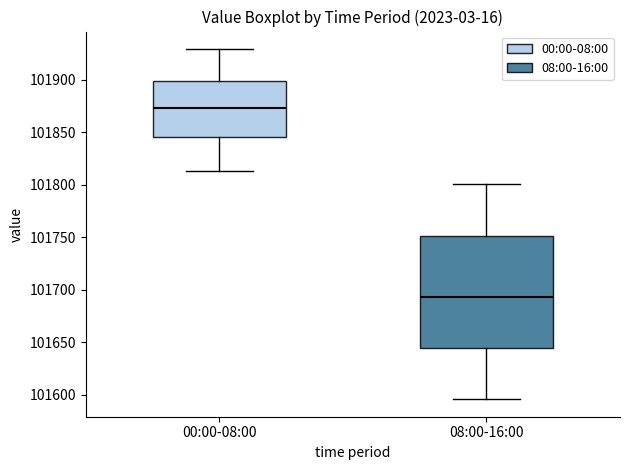

Reading left to right, transcribe this box plot: for each box, give where its median line is, the range the box spans, and where its two whiskers end, as read against the y-axis. The values are not printed on the chart, so give them approximately, as read against the axis.

00:00-08:00: median 101875, box 101845 to 101900, whiskers 101815 to 101930
08:00-16:00: median 101695, box 101645 to 101750, whiskers 101595 to 101800